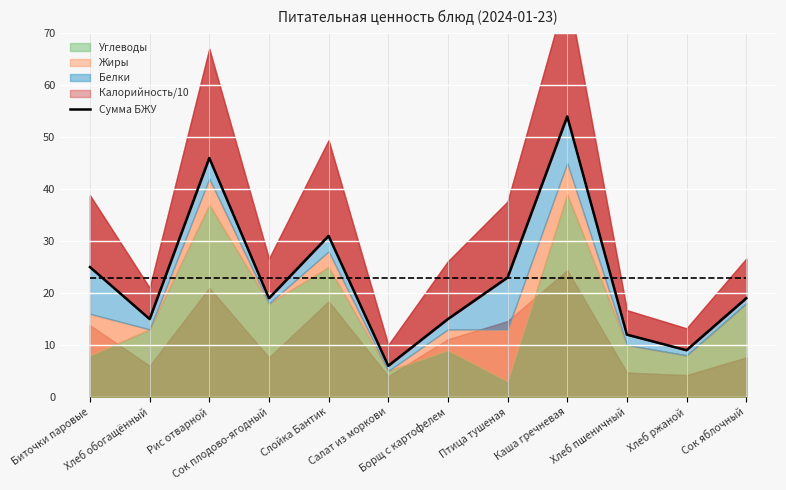

What is the difference between the second highest and minimum values?

40